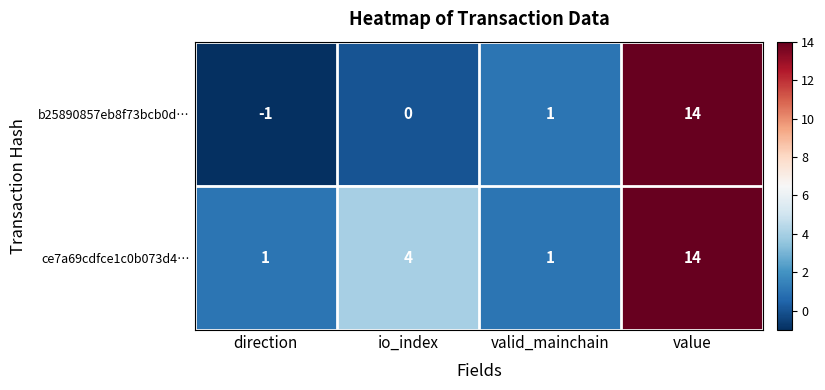

Which category has the highest value across all series?

value